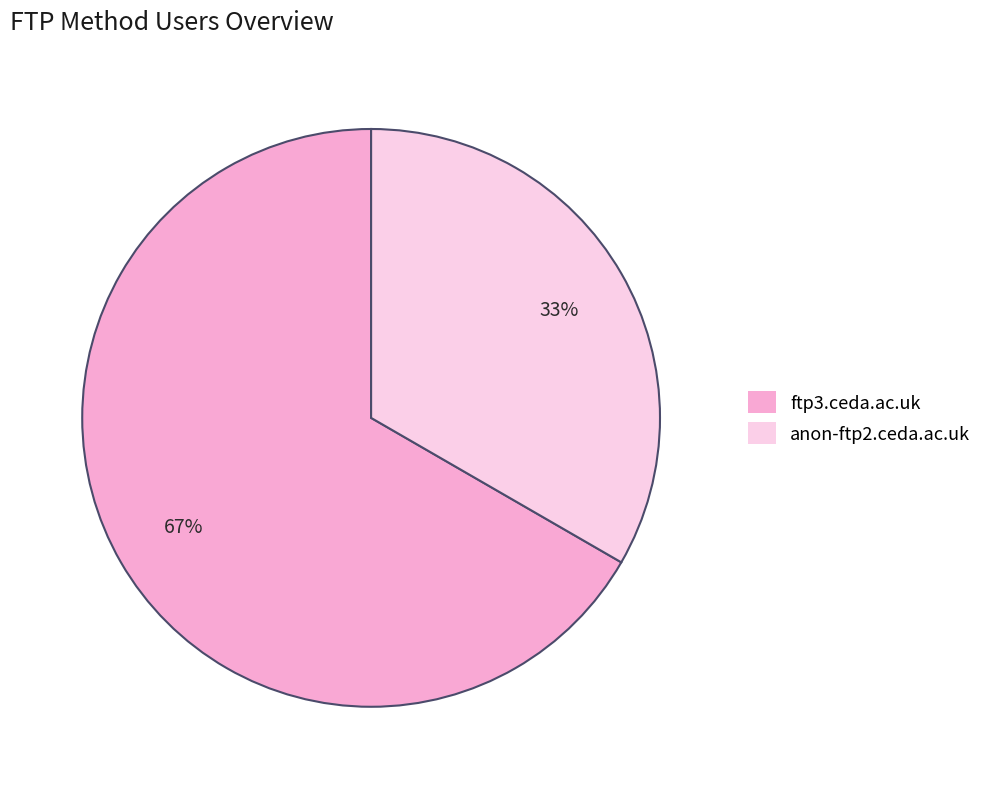

Count the number of slices in the pie.

2